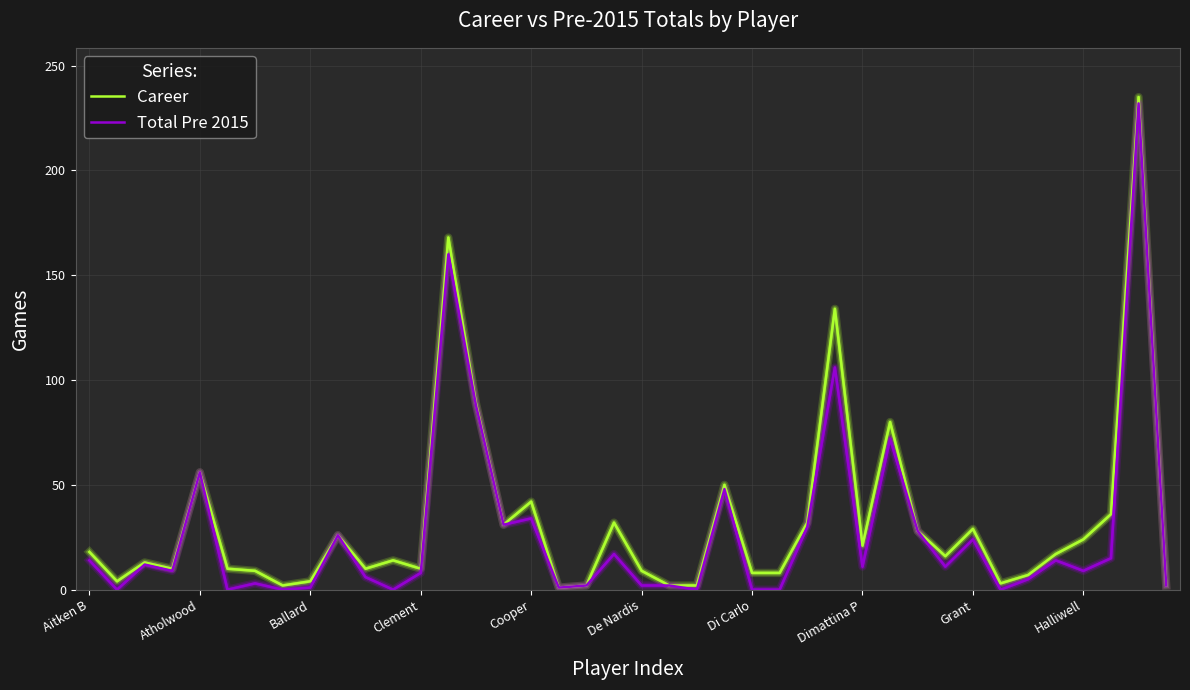

What is the greatest value displayed?

235